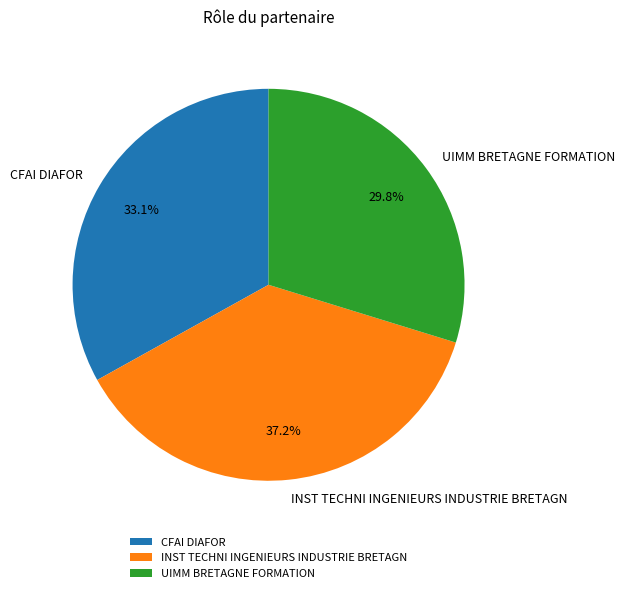

To the nearest percent, what portion does CFAI DIAFOR represent?

33%